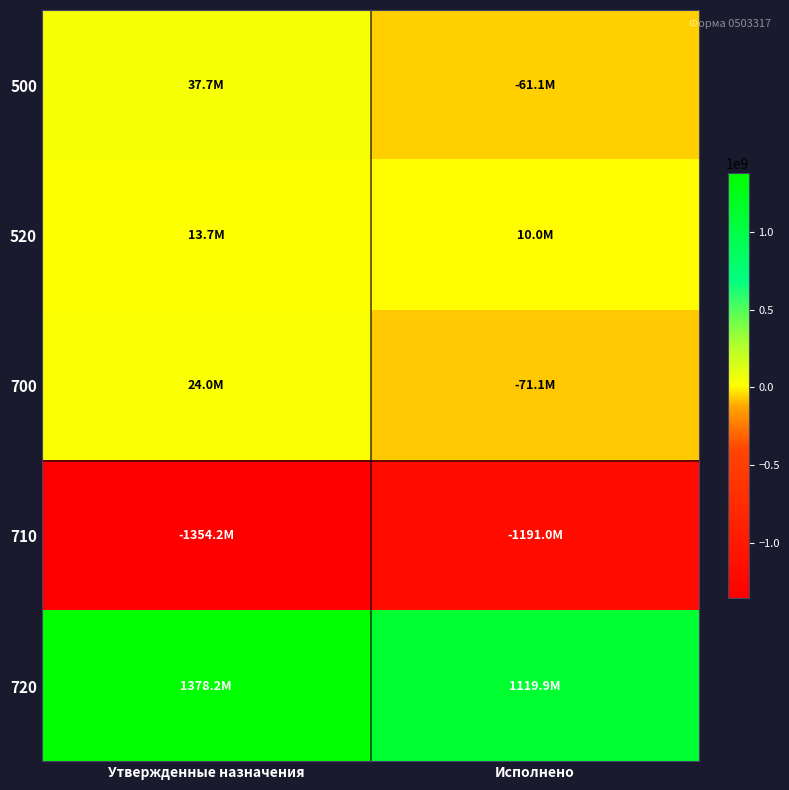

What is the minimum value shown in the chart?

-1354247443.2